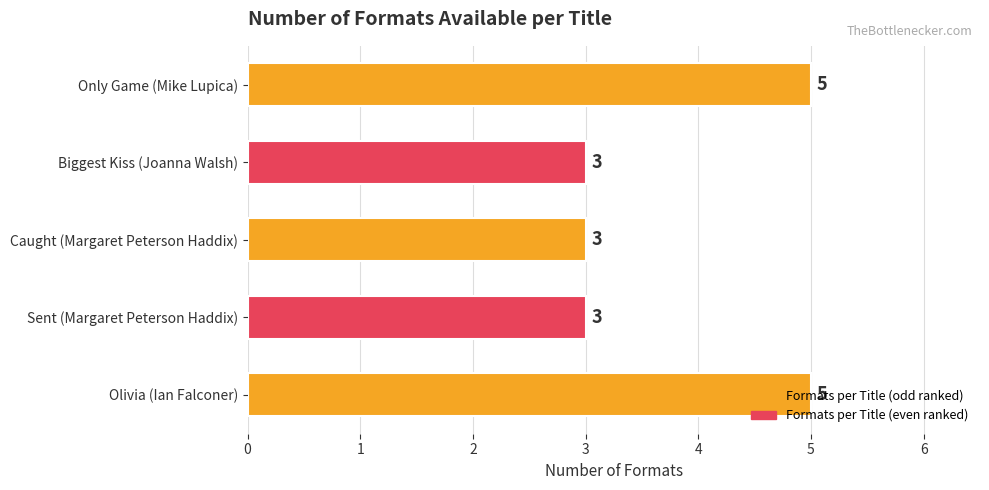

Between Biggest Kiss (Joanna Walsh) and Only Game (Mike Lupica), which is larger?

Only Game (Mike Lupica)